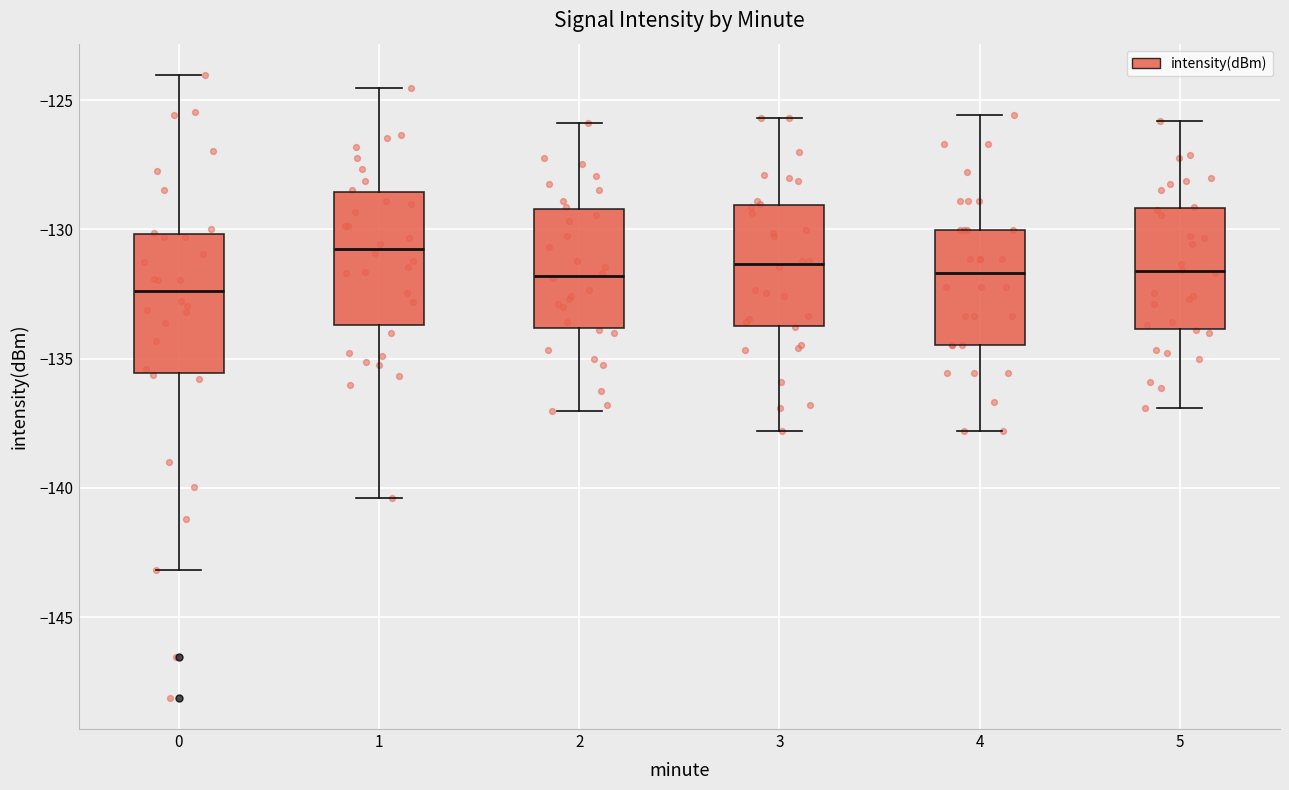

Where is the lower edge of the box at x = 2 on the y-axis? The values are not printed on the chart, so give them approximately, as read against the axis.

-134.0